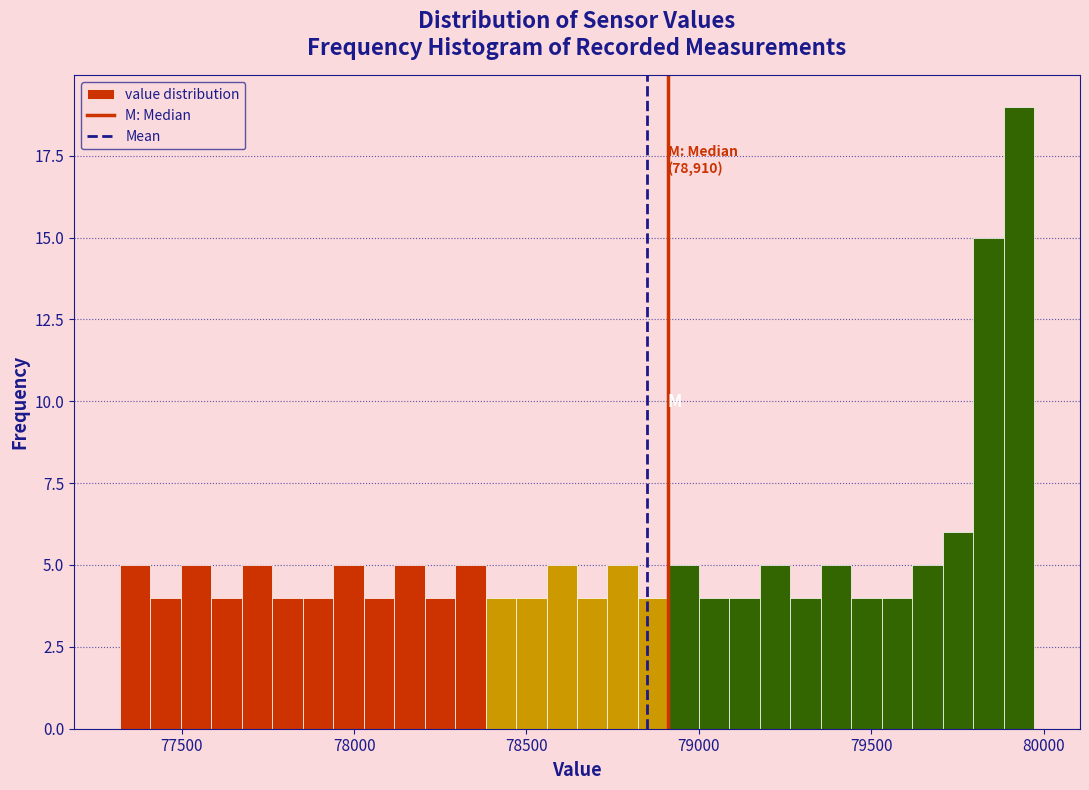

Around what value on the x-axis is the tallest bar? Give the approximate position of its centre, as read against the axis.

79950